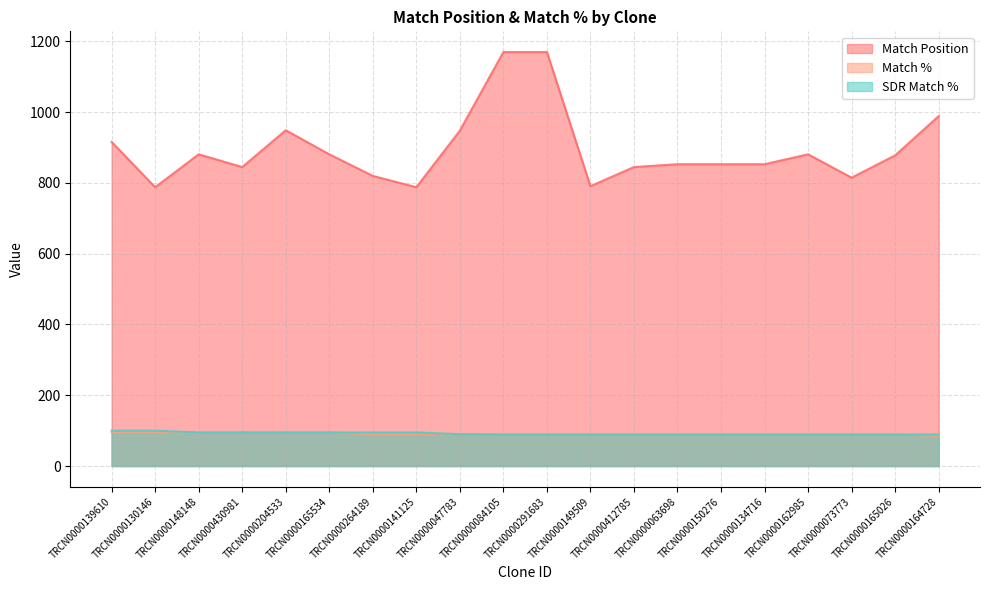

What is the label of the 16th point from the right?

TRCN0000204533